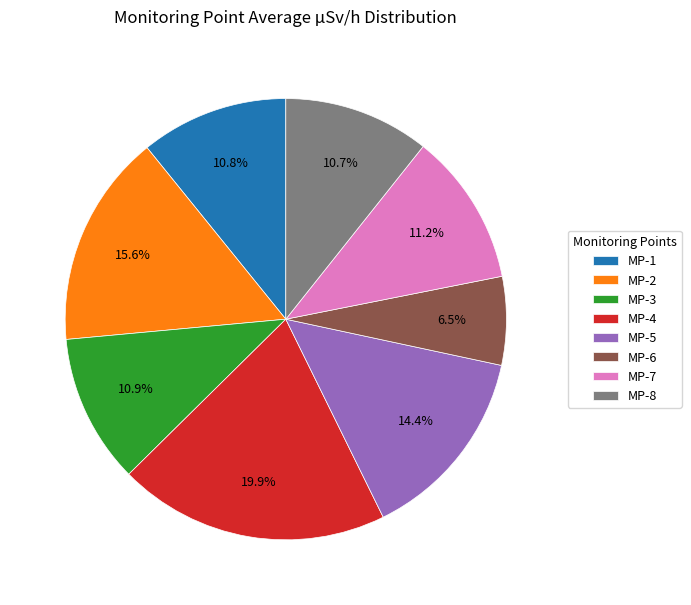

To the nearest percent, what is the combined percentage of MP-2 and MP-6?

22%